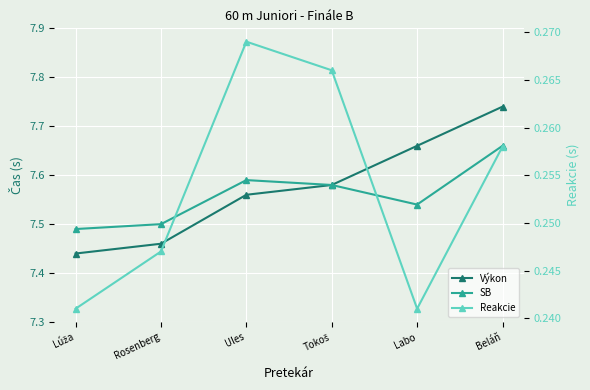

Reading left to right, list all the values displayed in this chart.

Výkon: Lúža=7.4	Rosenberg=7.5	Ules=7.6	Tokoš=7.6	Labo=7.7	Beláň=7.7
SB: Lúža=7.5	Rosenberg=7.5	Ules=7.6	Tokoš=7.6	Labo=7.5	Beláň=7.7
Reakcie: Lúža=0.2	Rosenberg=0.2	Ules=0.3	Tokoš=0.3	Labo=0.2	Beláň=0.3